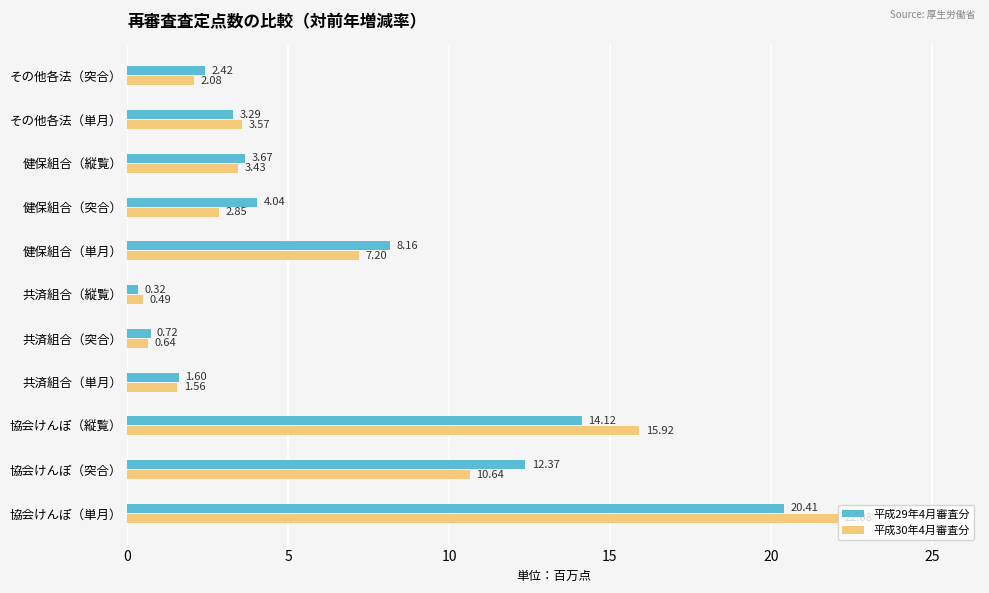

Which series changed the most between 協会けんぽ（単月） and 協会けんぽ（縦覧）?

平成29年4月審査分